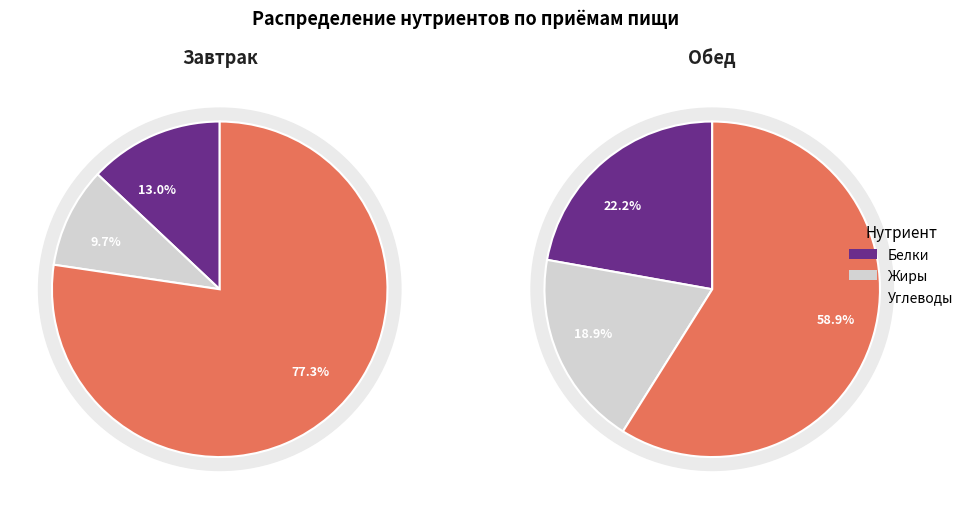

Does 8 represent more than half of the total?

No